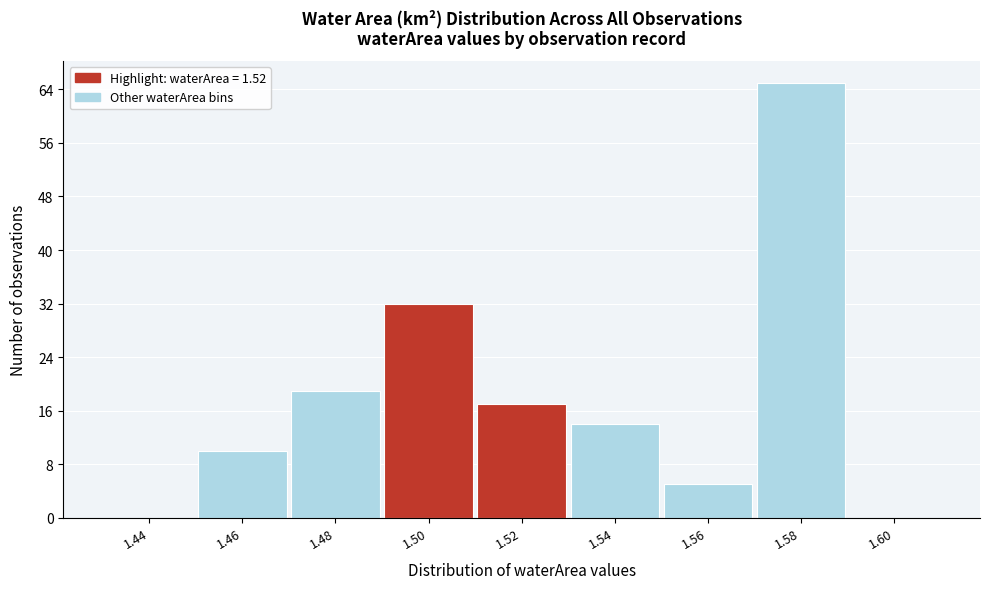

Reading left to right, list all the values displayed in this chart.

1.44=0	1.46=10	1.48=19	1.50=32	1.52=17	1.54=14	1.56=5	1.58=65	1.60=0